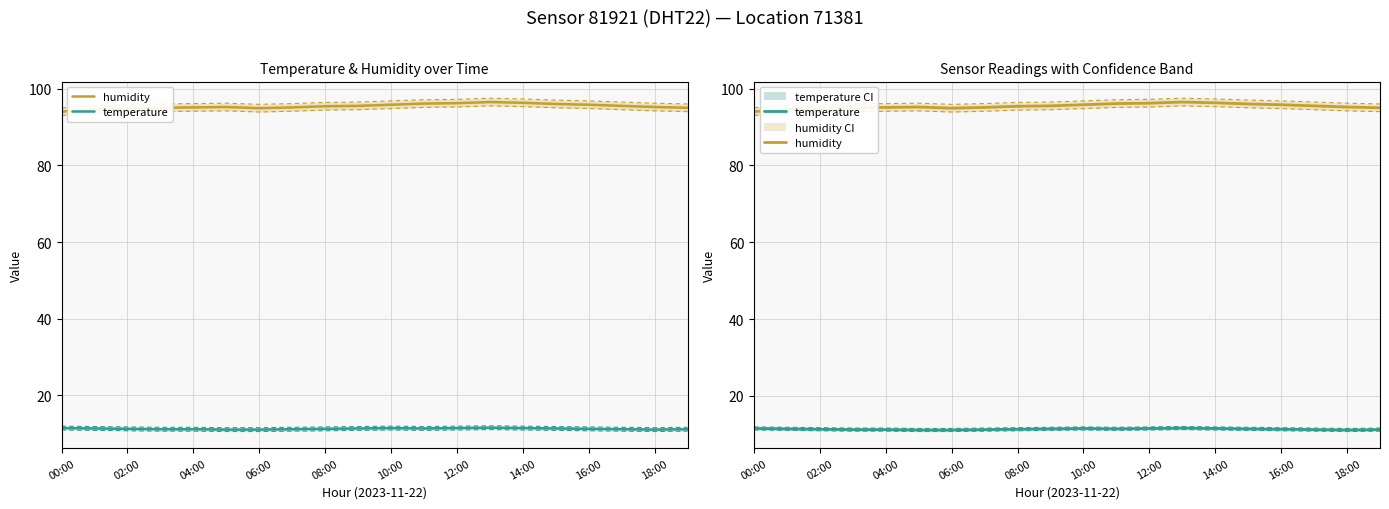

True or false: humidity has a value of 34.7 at 17.

False